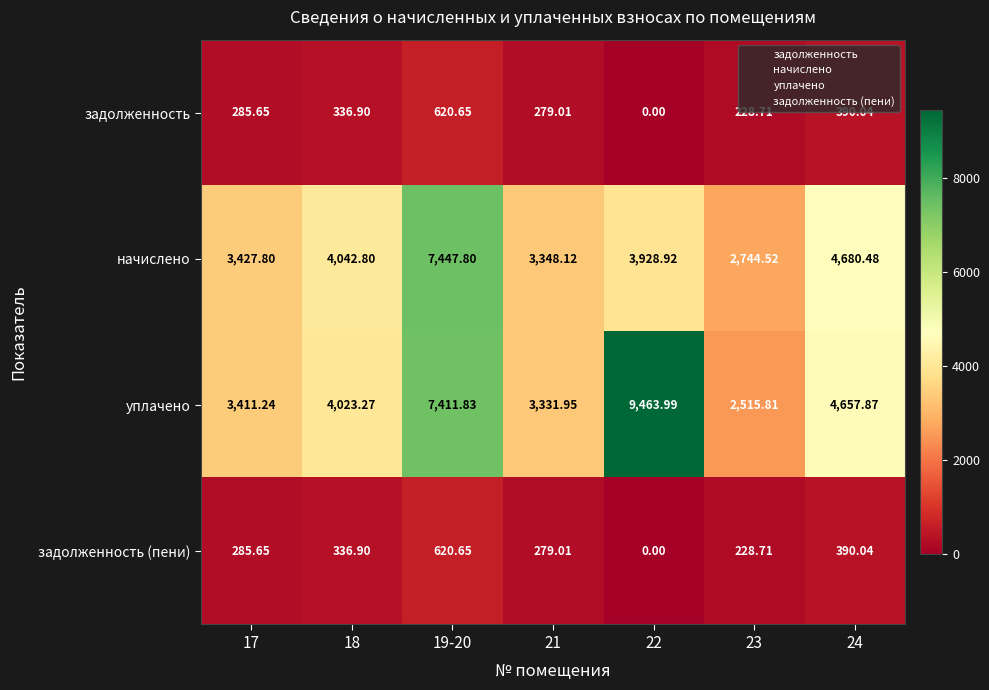

What is the difference between the highest and lowest values at 19-20?

6827.2